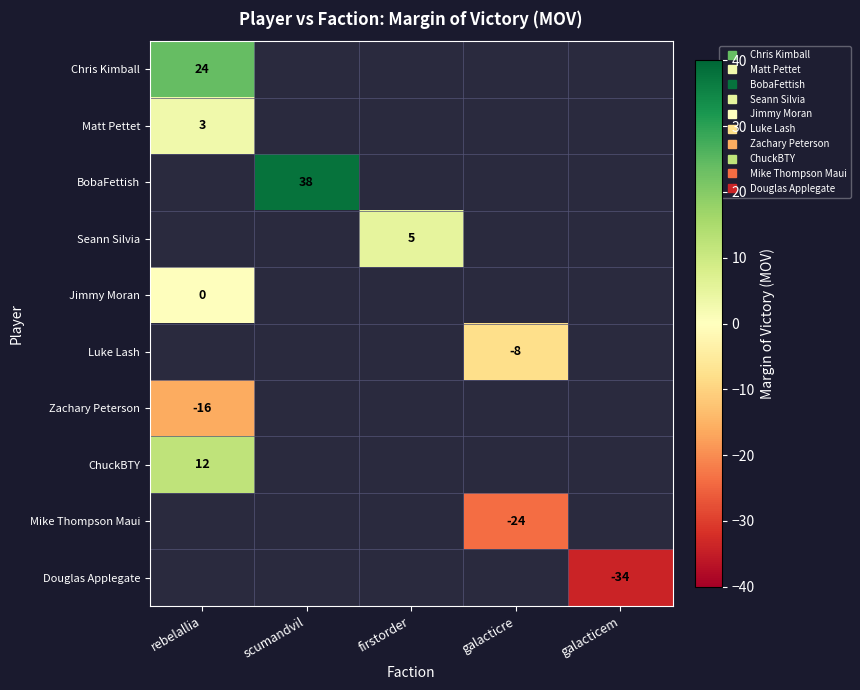

At how many categories does at least one series exceed -16?

4